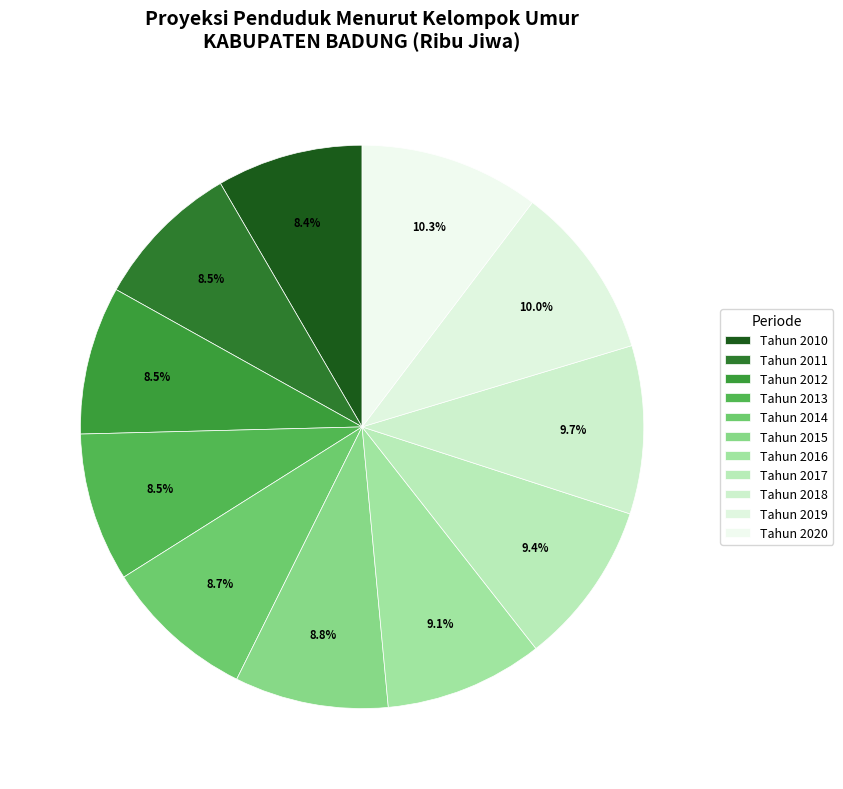

Does any single category account for the majority?

No